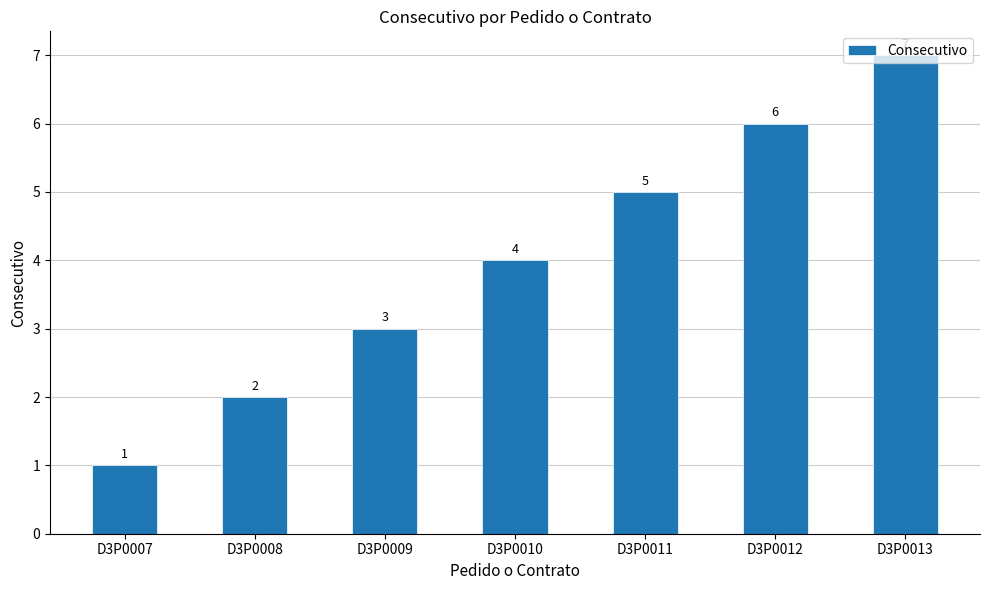

Reading left to right, extract all data points from this chart.

D3P0007=1	D3P0008=2	D3P0009=3	D3P0010=4	D3P0011=5	D3P0012=6	D3P0013=7